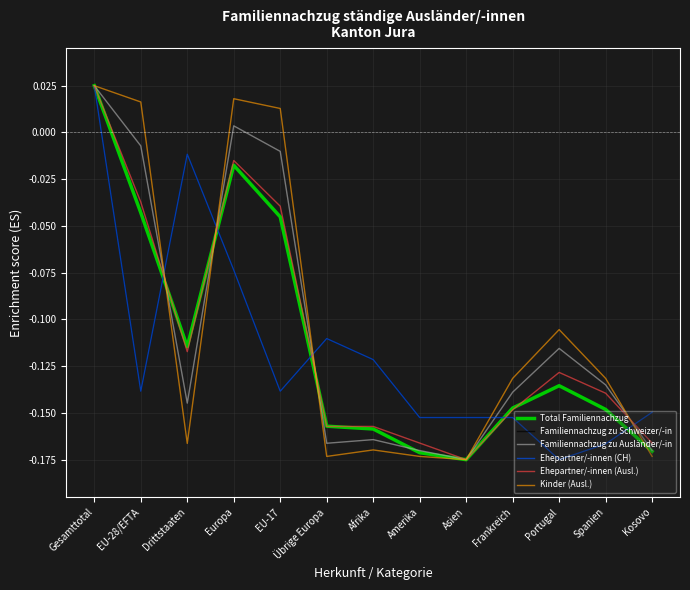

What are all the series names shown in the legend?

Total Familiennachzug, Familiennachzug zu Schweizer/-in, Familiennachzug zu Ausländer/-in, Ehepartner/-innen (CH), Ehepartner/-innen (Ausl.), Kinder (Ausl.)